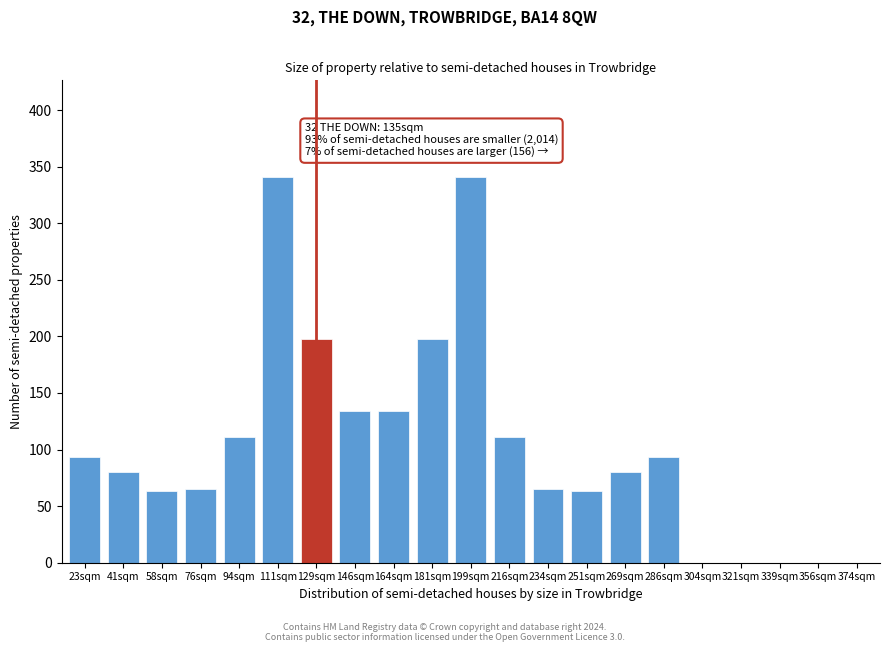

Reading left to right, list all the values displayed in this chart.

23sqm=93	41sqm=80	58sqm=63	76sqm=65	94sqm=111	111sqm=341	129sqm=198	146sqm=134	164sqm=134	181sqm=198	199sqm=341	216sqm=111	234sqm=65	251sqm=63	269sqm=80	286sqm=93	304sqm=0	321sqm=0	339sqm=0	356sqm=0	374sqm=0